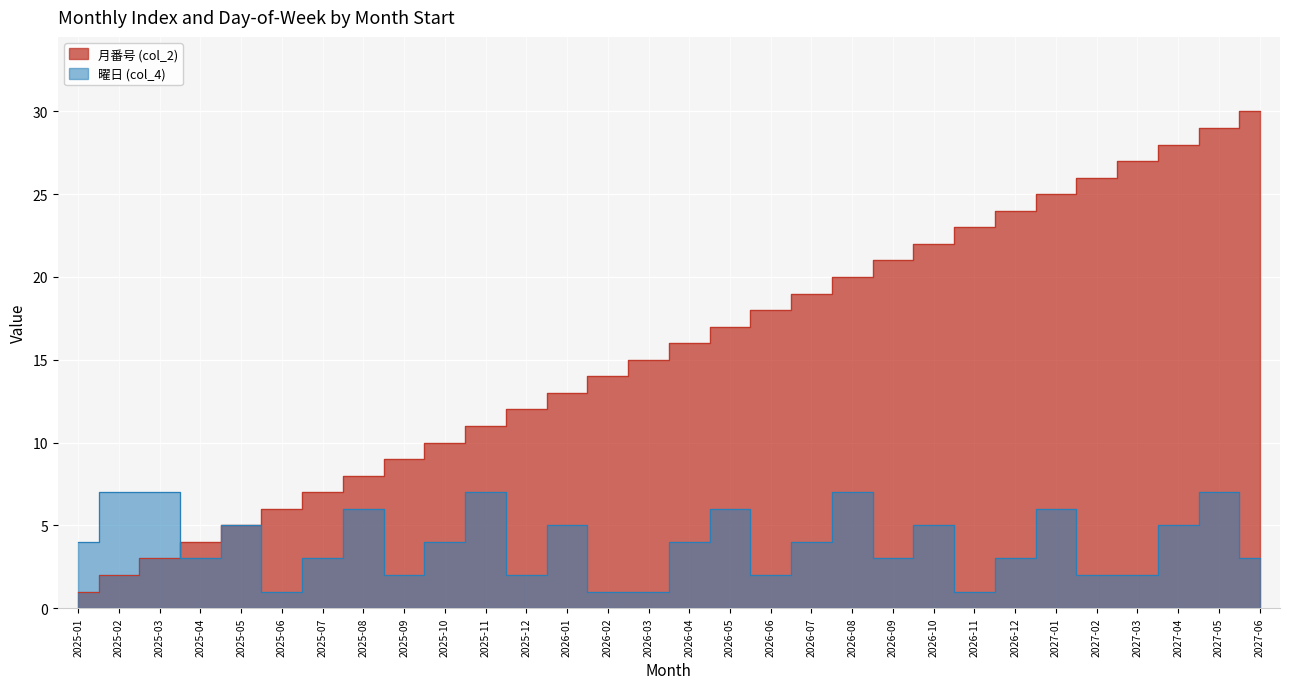

What are all the series names shown in the legend?

月番号 (col_2), 曜日 (col_4)